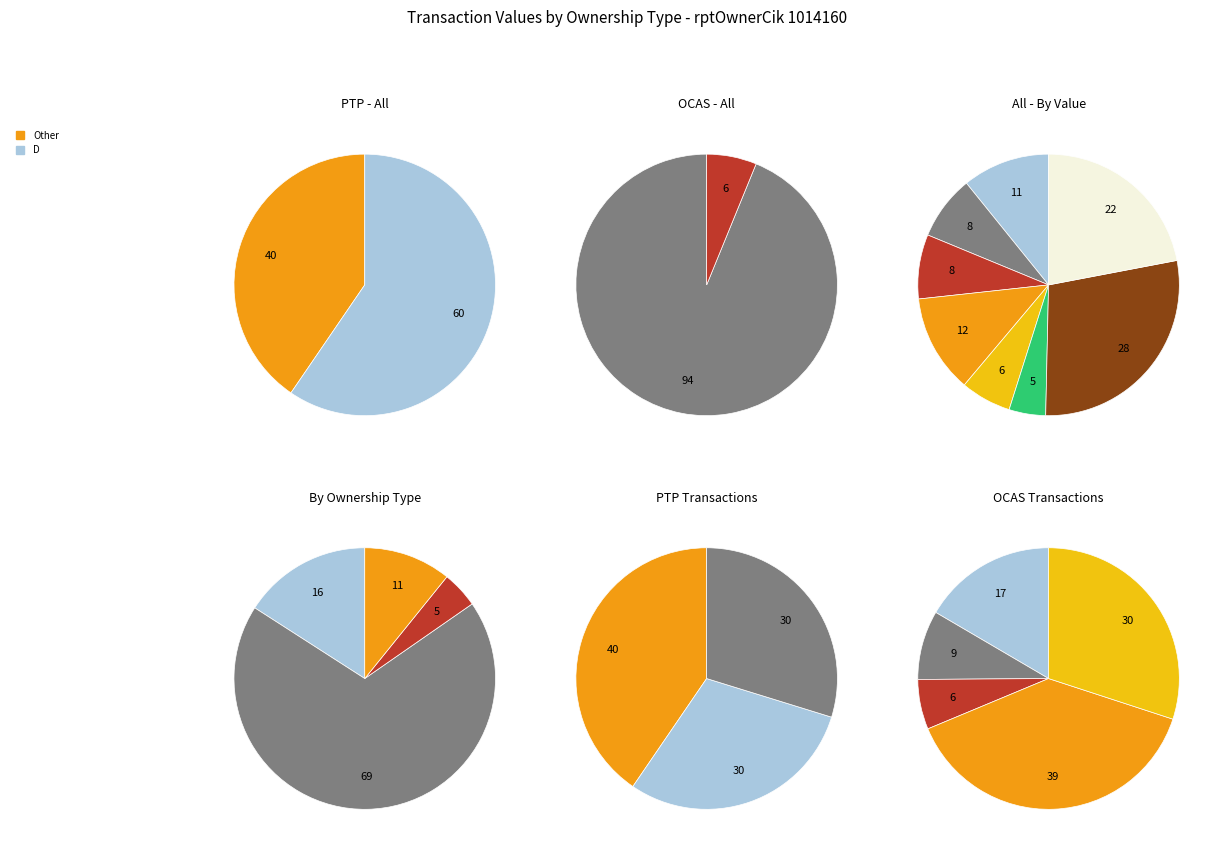

How many segments does this pie chart have?

8